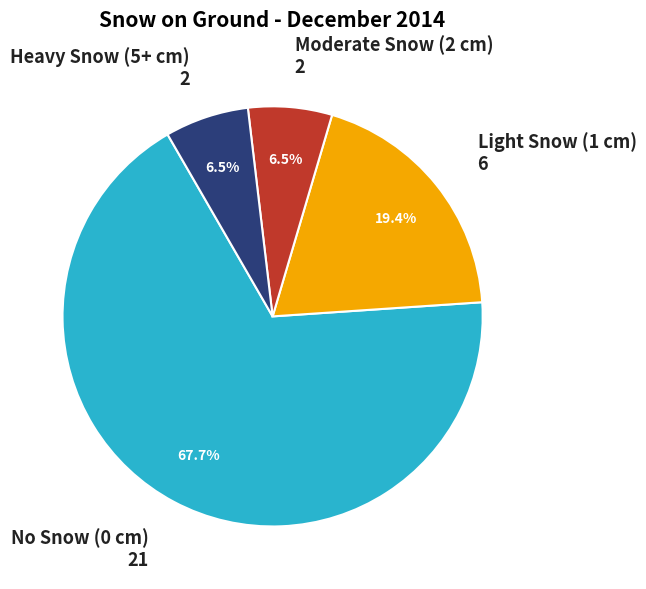

Does any single category account for the majority?

Yes